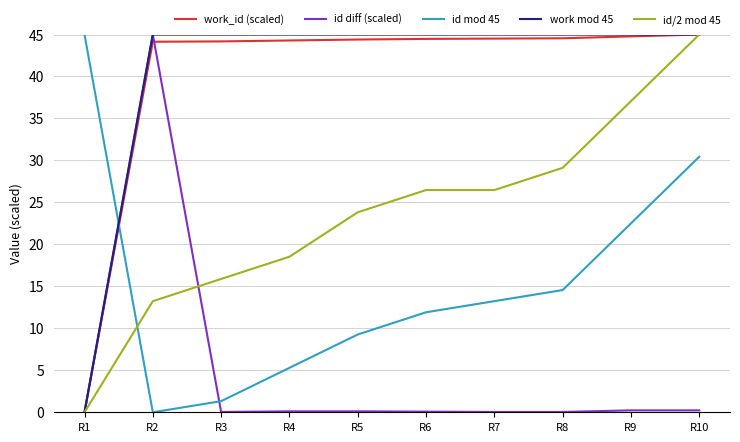

What is the difference between the highest and lowest values at R2?

45.0